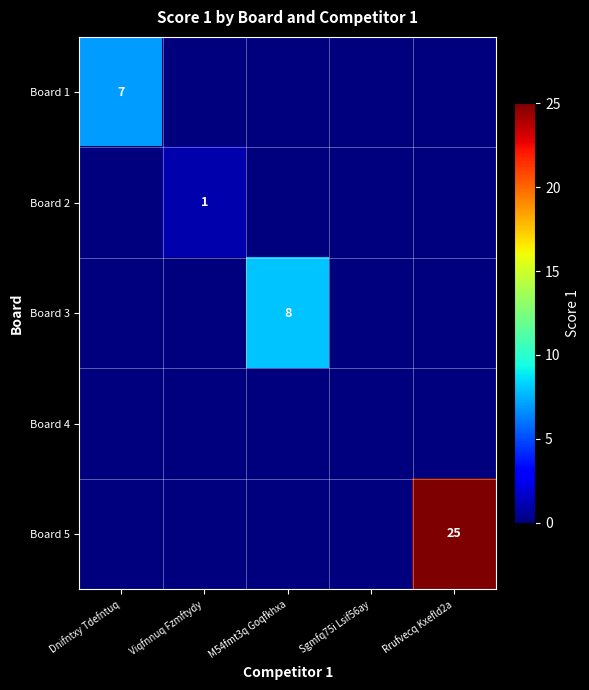

Is it true that Board 5 equals 38 at Rrufvecq Kxefld2a?

False